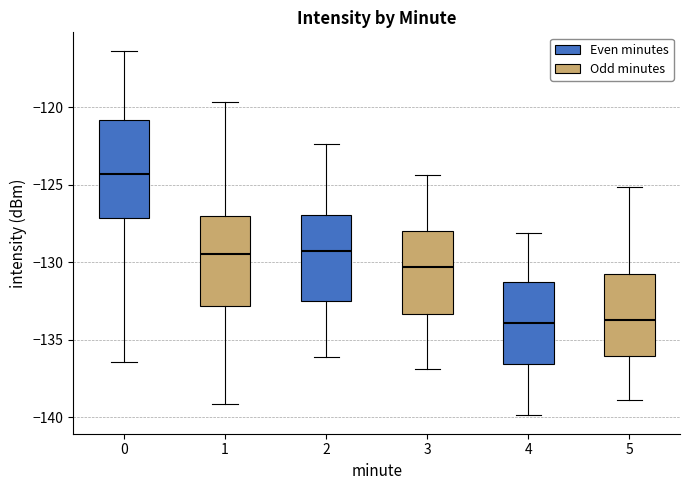

Reading left to right, read every box against the y-axis: the position of its median line, the range the box covers, and the ends of its whiskers. The values are not printed on the chart, so give them approximately, as read against the axis.

0: median -124.5, box -127.0 to -121.0, whiskers -136.5 to -116.5
1: median -129.5, box -133.0 to -127.0, whiskers -139.0 to -119.5
2: median -129.5, box -132.5 to -127.0, whiskers -136.0 to -122.5
3: median -130.5, box -133.5 to -128.0, whiskers -137.0 to -124.5
4: median -134.0, box -136.5 to -131.5, whiskers -140.0 to -128.0
5: median -133.5, box -136.0 to -130.5, whiskers -139.0 to -125.0